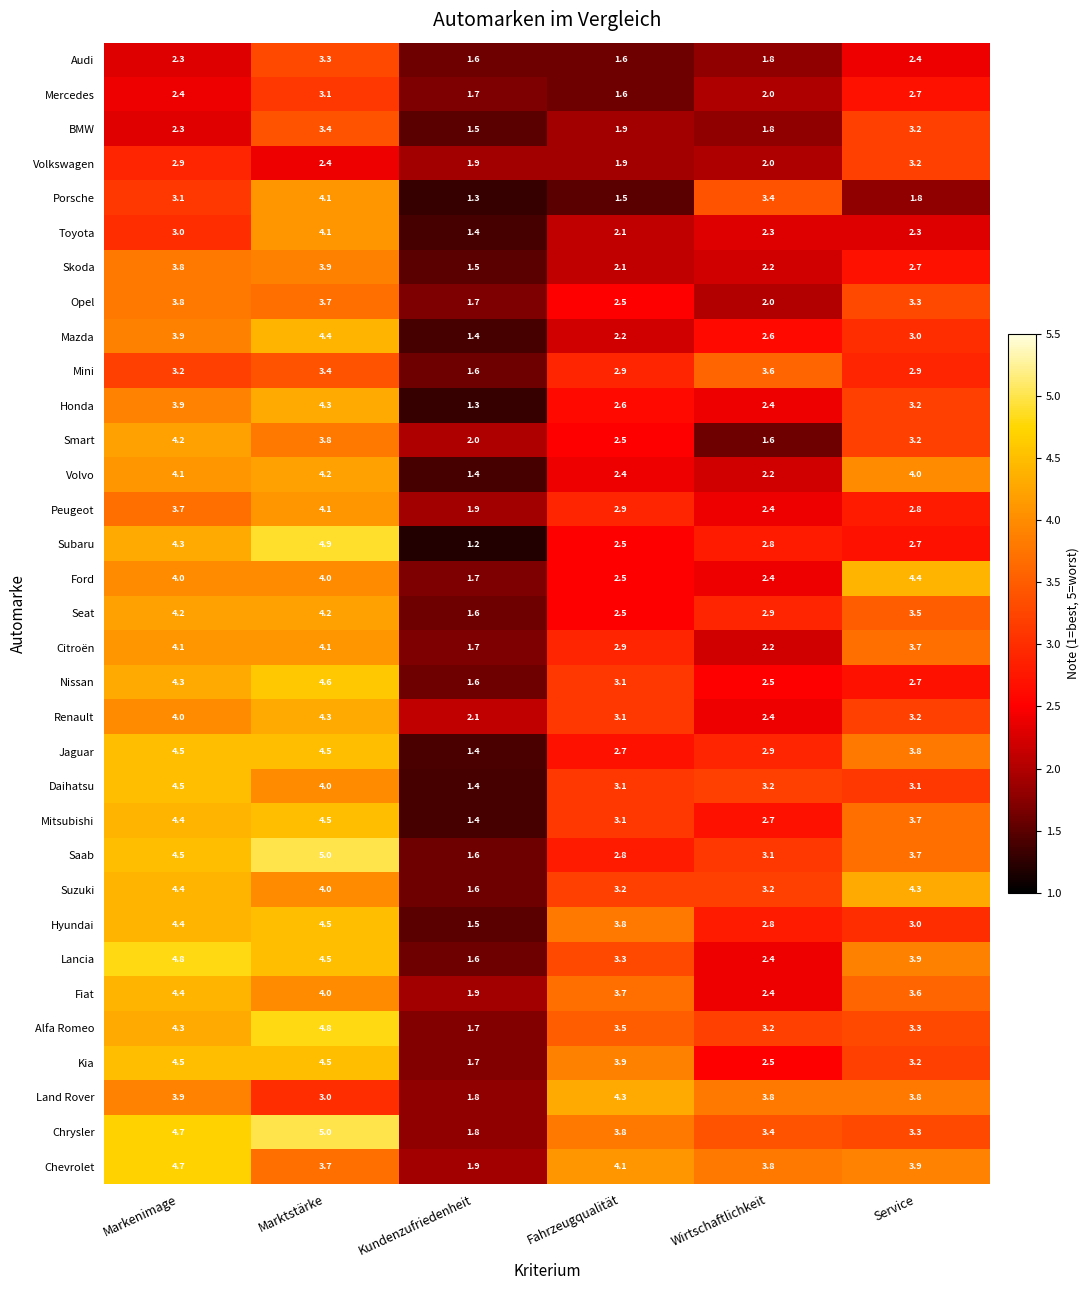

What is the maximum value for Volvo?

4.2